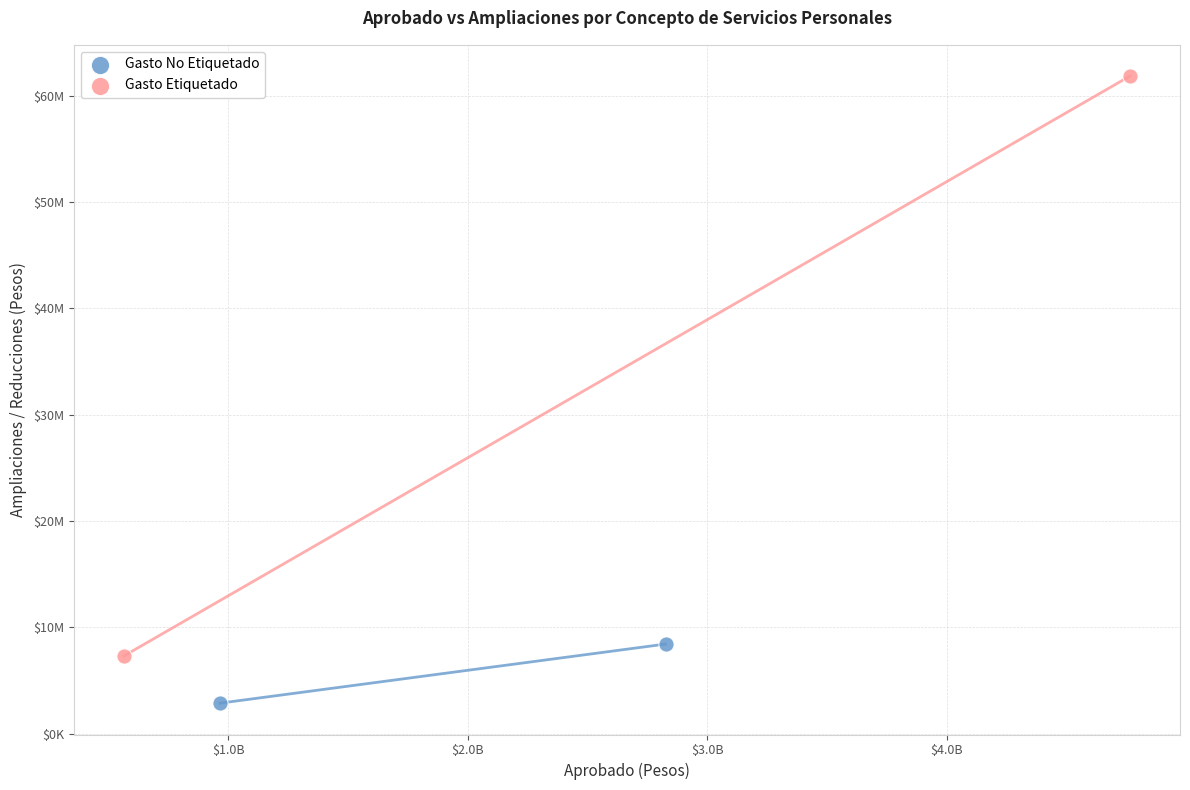

What are all the series names shown in the legend?

Gasto No Etiquetado, Gasto Etiquetado